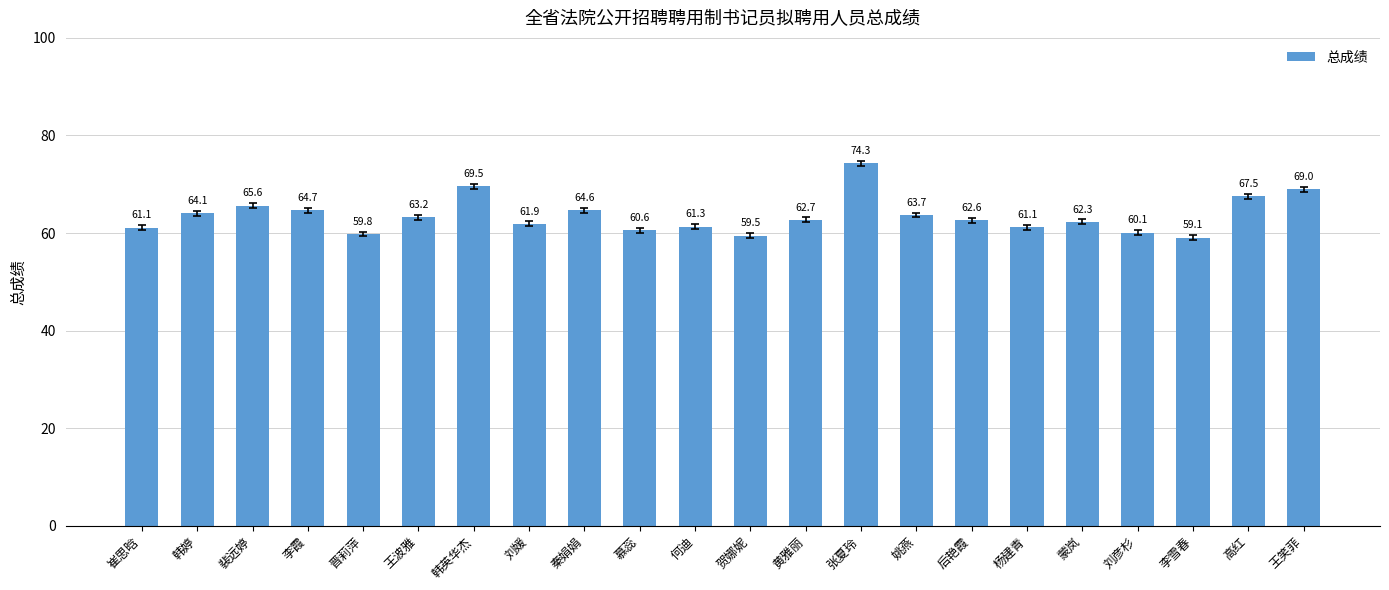

How many data points are less than 62?

9